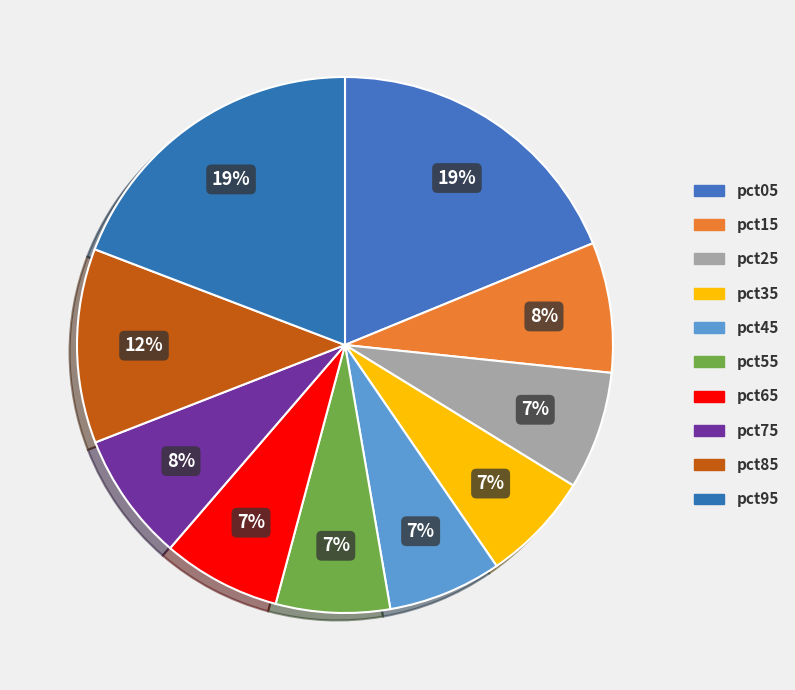

How many segments does this pie chart have?

10